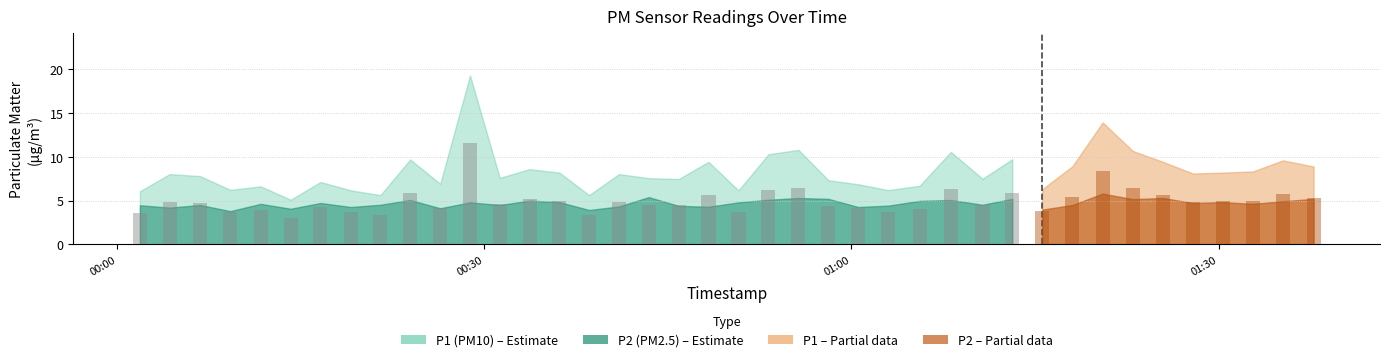

Which has a higher value, 23 or 25?

23